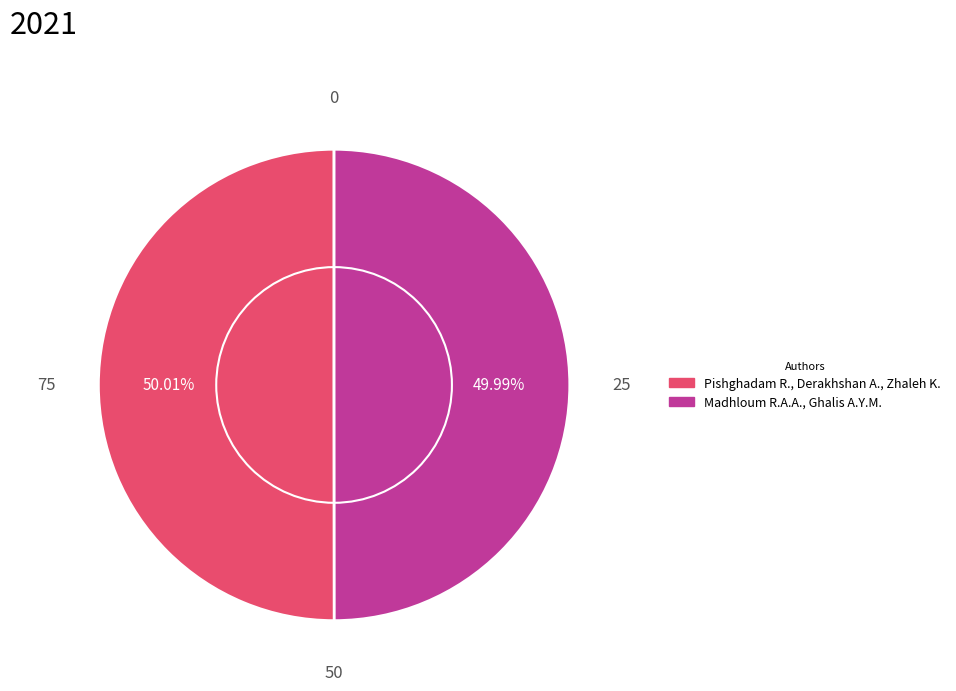

Does any single category account for the majority?

Yes